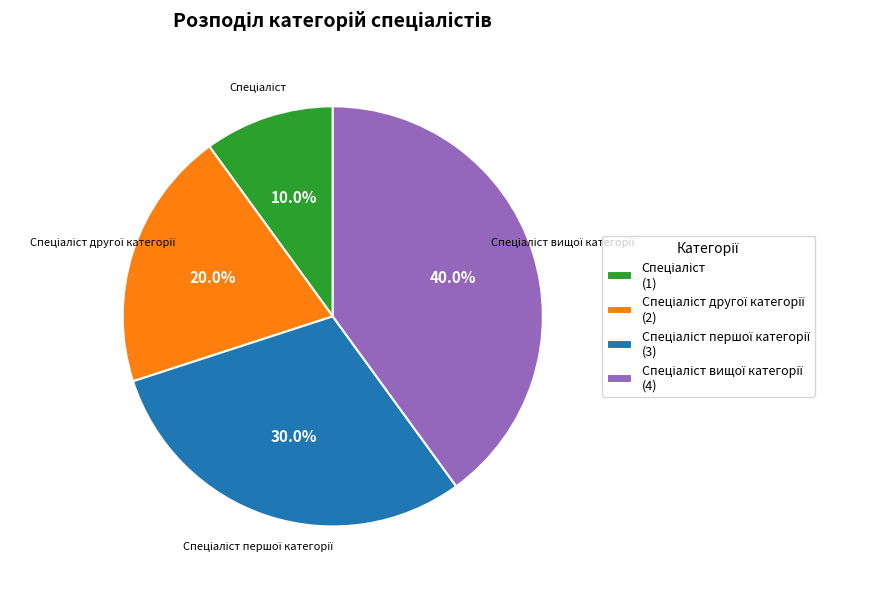

Is there any slice that represents more than half of the pie?

No